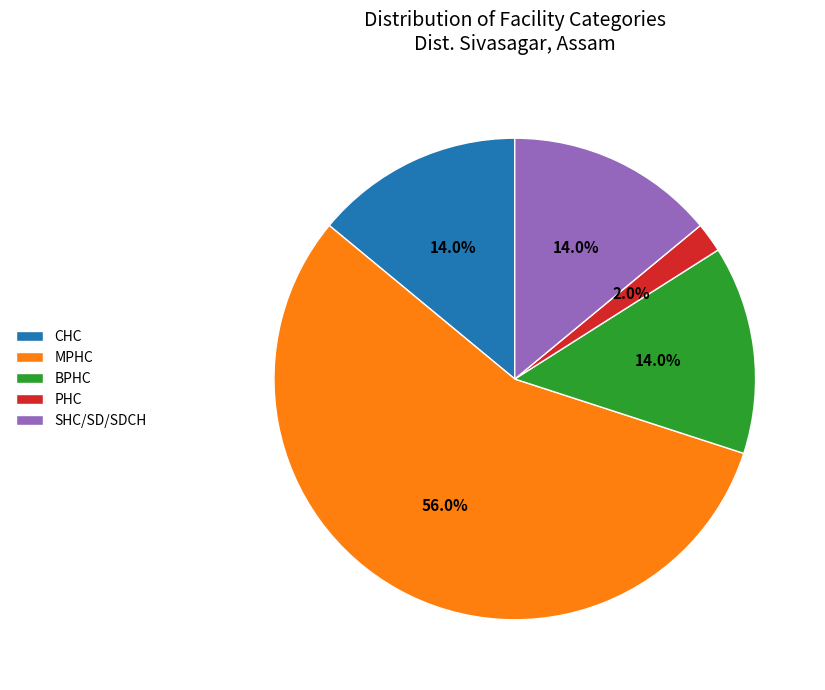

What percentage is the MPHC slice, to the nearest percent?

56%